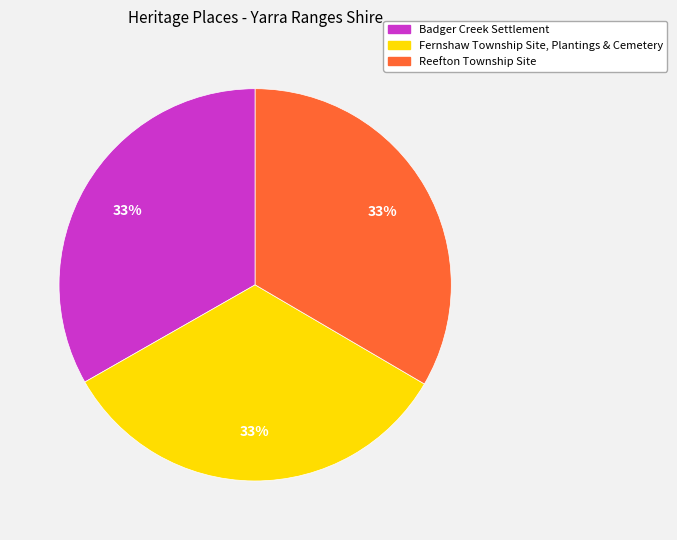

What percentage is the Badger Creek Settlement slice, to the nearest percent?

33%